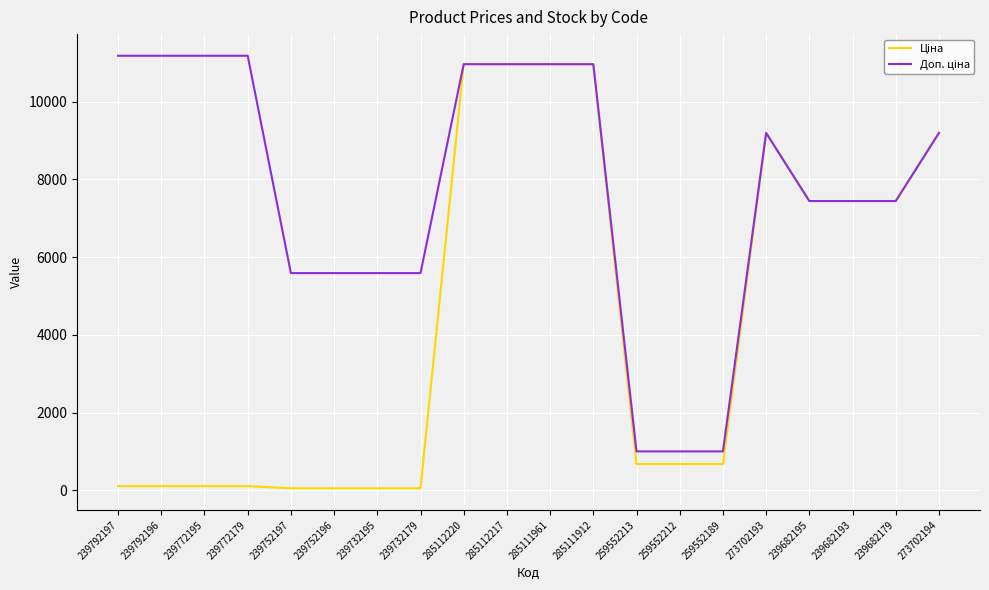

Reading left to right, what are all the values shown in this chart?

Ціна: 111.8	111.8	111.8	111.8	55.9	55.9	55.9	55.9	10964.4	10964.4	10964.4	10964.4	679.8	679.8	679.8	9196.3	7444.6	7444.6	7444.6	9196.3
Доп. ціна: 11182.0	11182.0	11182.0	11182.0	5591.0	5591.0	5591.0	5591.0	10964.4	10964.4	10964.4	10964.4	1004.1	1004.1	1004.1	9196.3	7444.6	7444.6	7444.6	9196.3